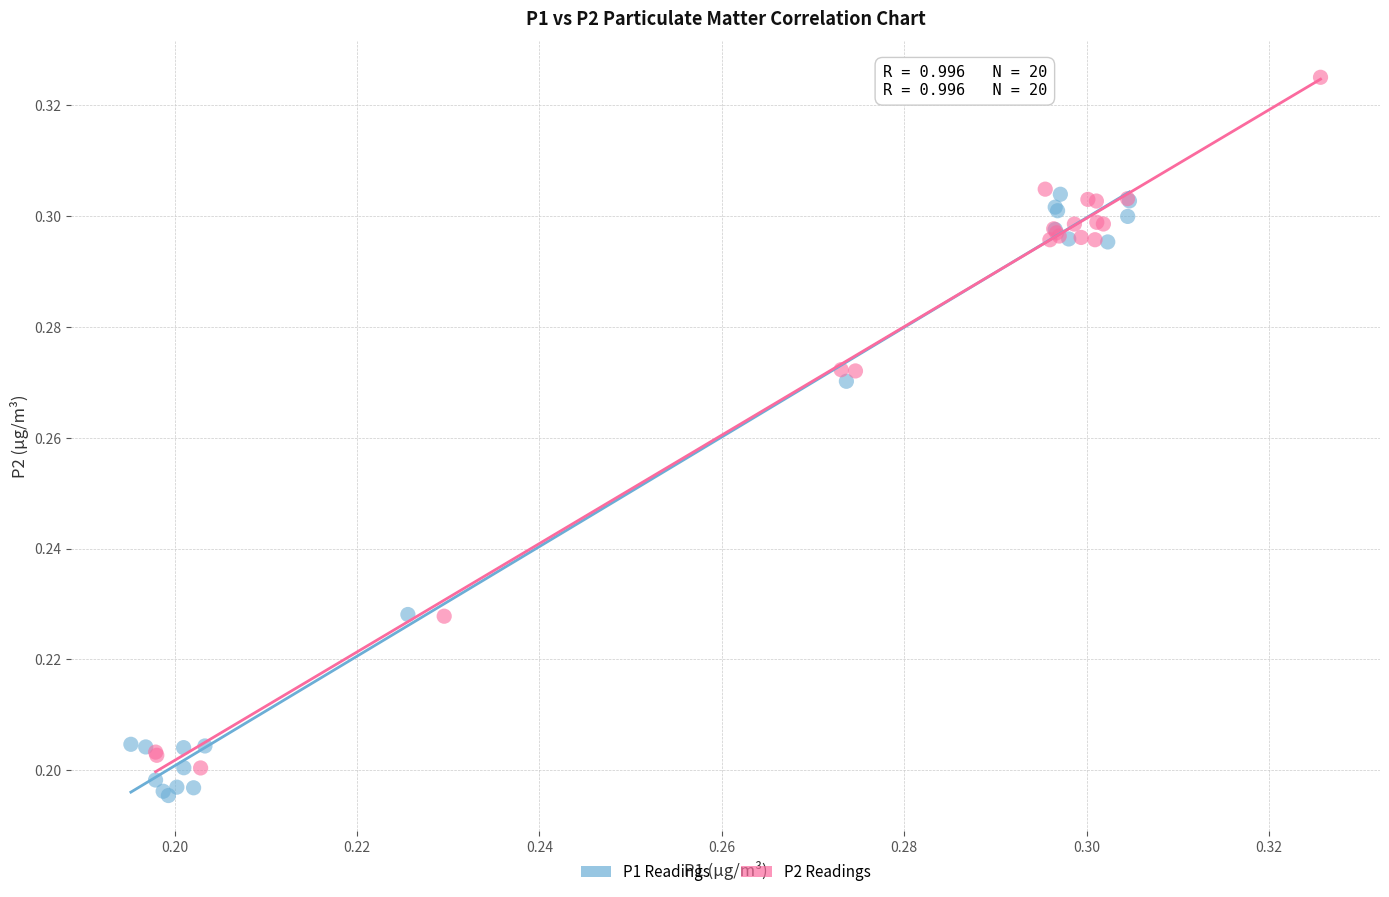

Which series reaches the maximum Y coordinate?

P2 Readings